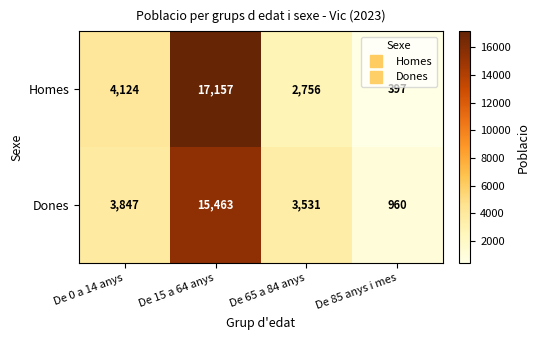

At which category does the chart reach its minimum across all series?

De 85 anys i mes